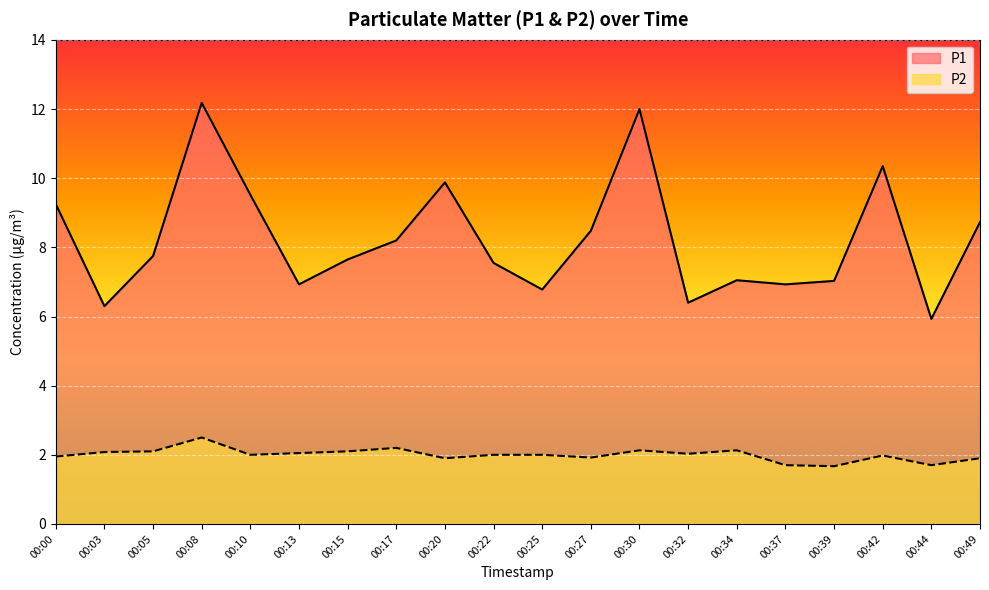

Is it true that P2 equals 2.9 at 00:00?

False